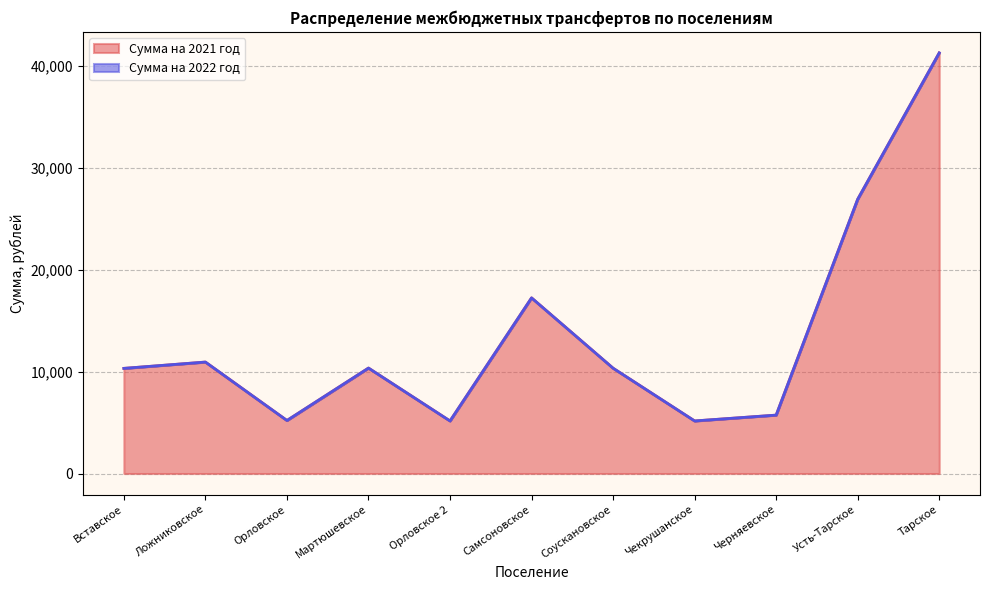

How many interior local valleys (lower than both neighbors) does the data have?

3